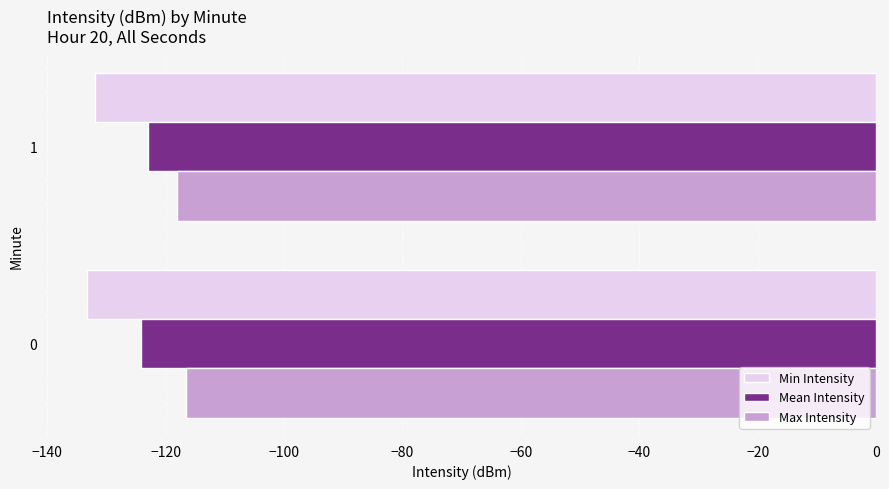

What value does the Mean Intensity series have at 1?

-123.0